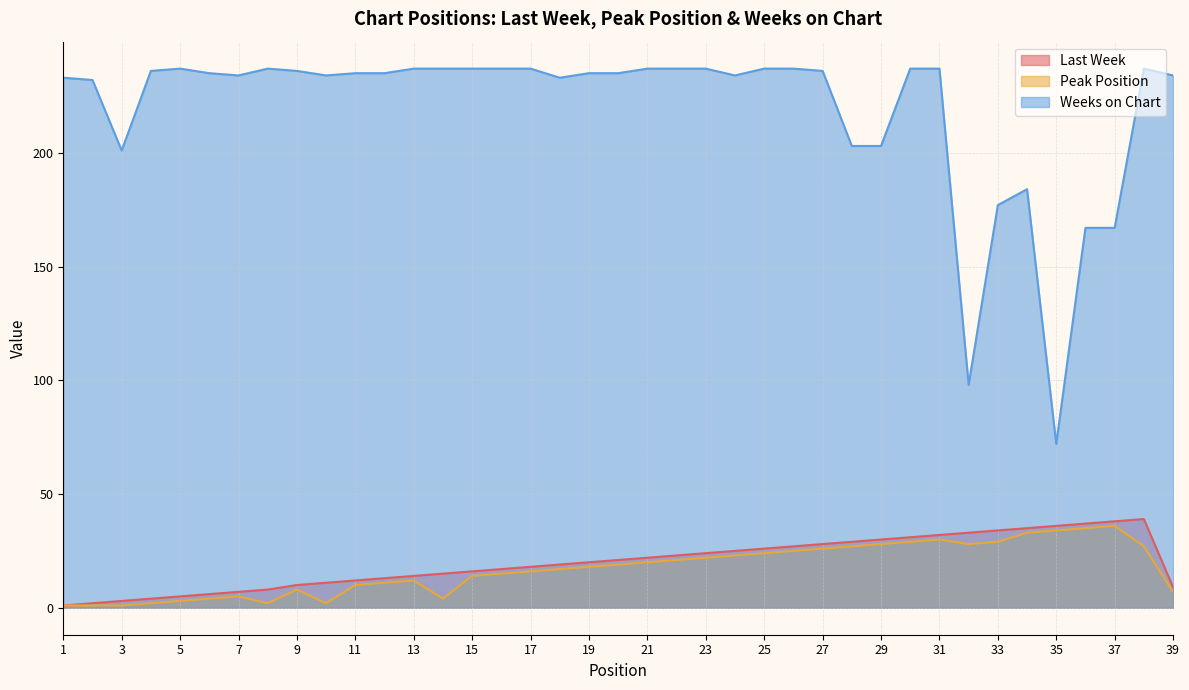

What is the smallest value displayed?

1